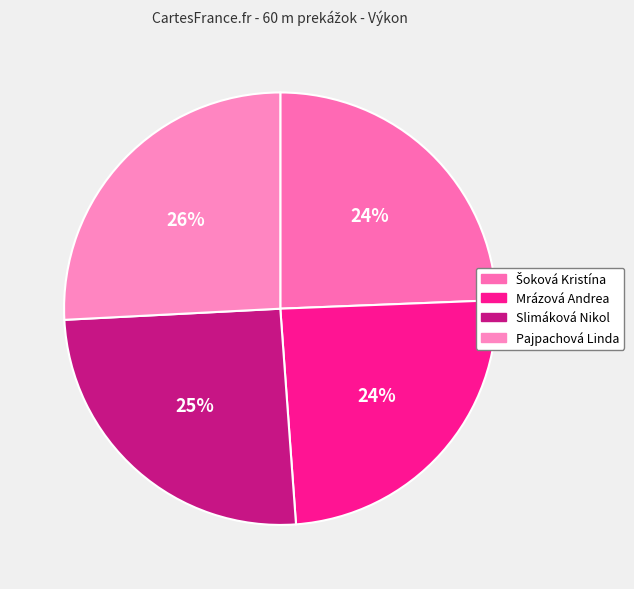

Which slice is the largest?

Pajpachová Linda